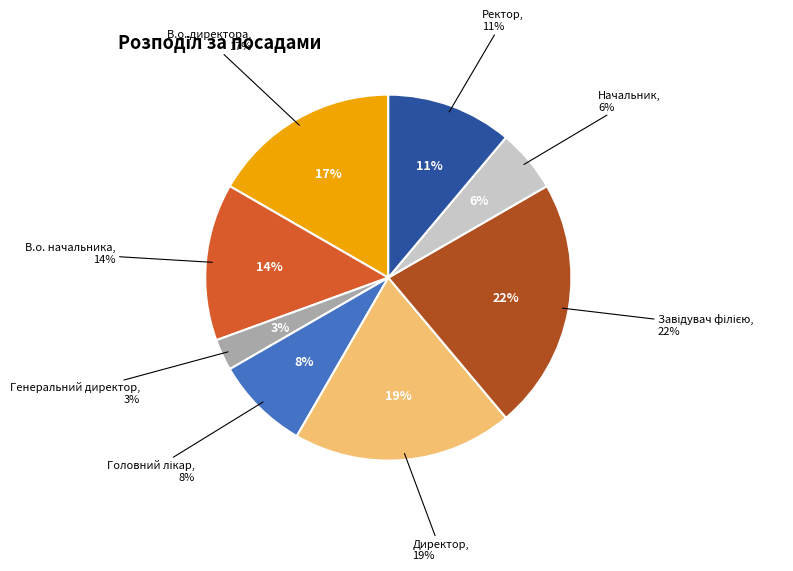

What is the total percentage of Завідувач філією and Начальник?

27.8%